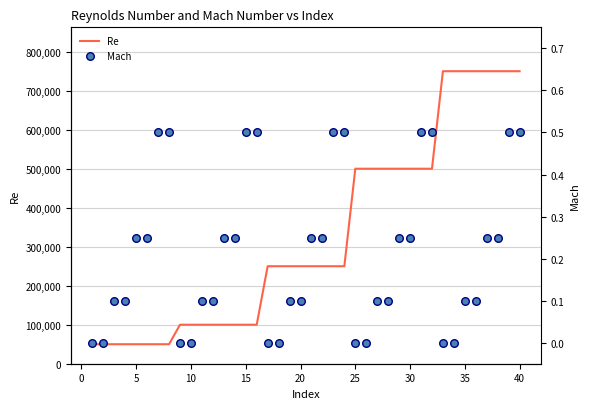

What is the maximum value for Re?

750000